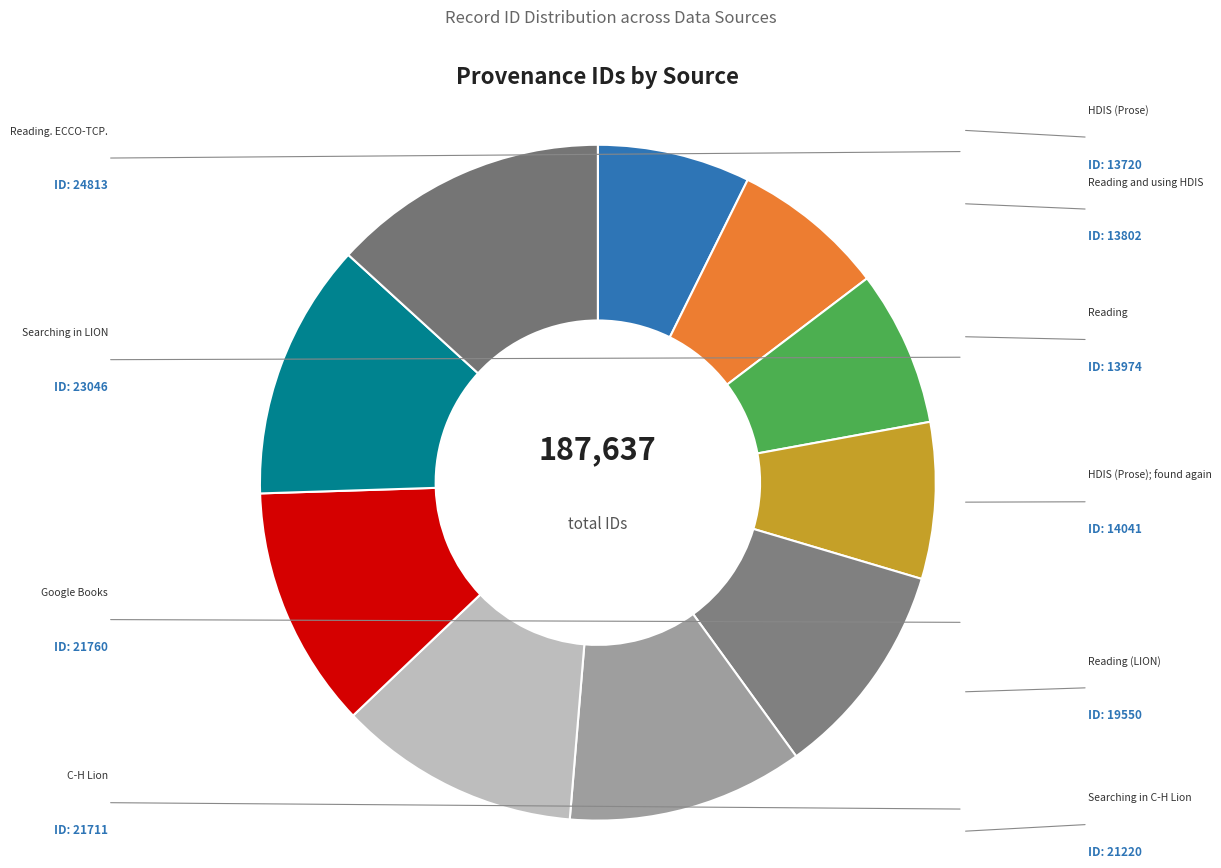

Is Reading. ECCO-TCP. the majority of the pie?

No